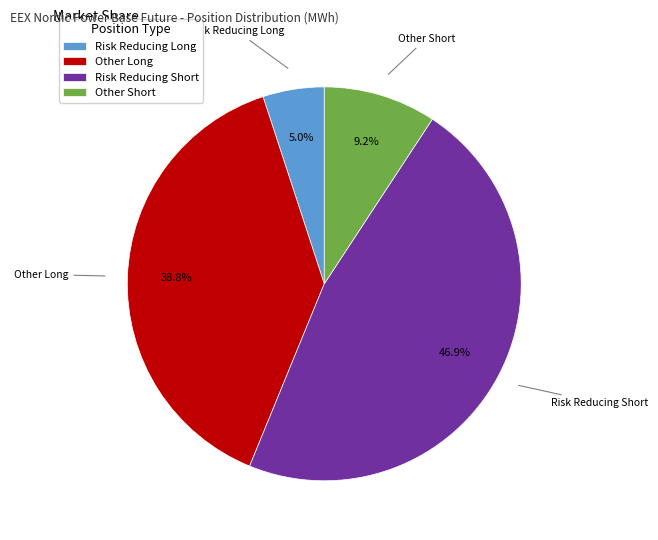

To the nearest percent, what is the difference between the largest and smallest slice percentages?

42%